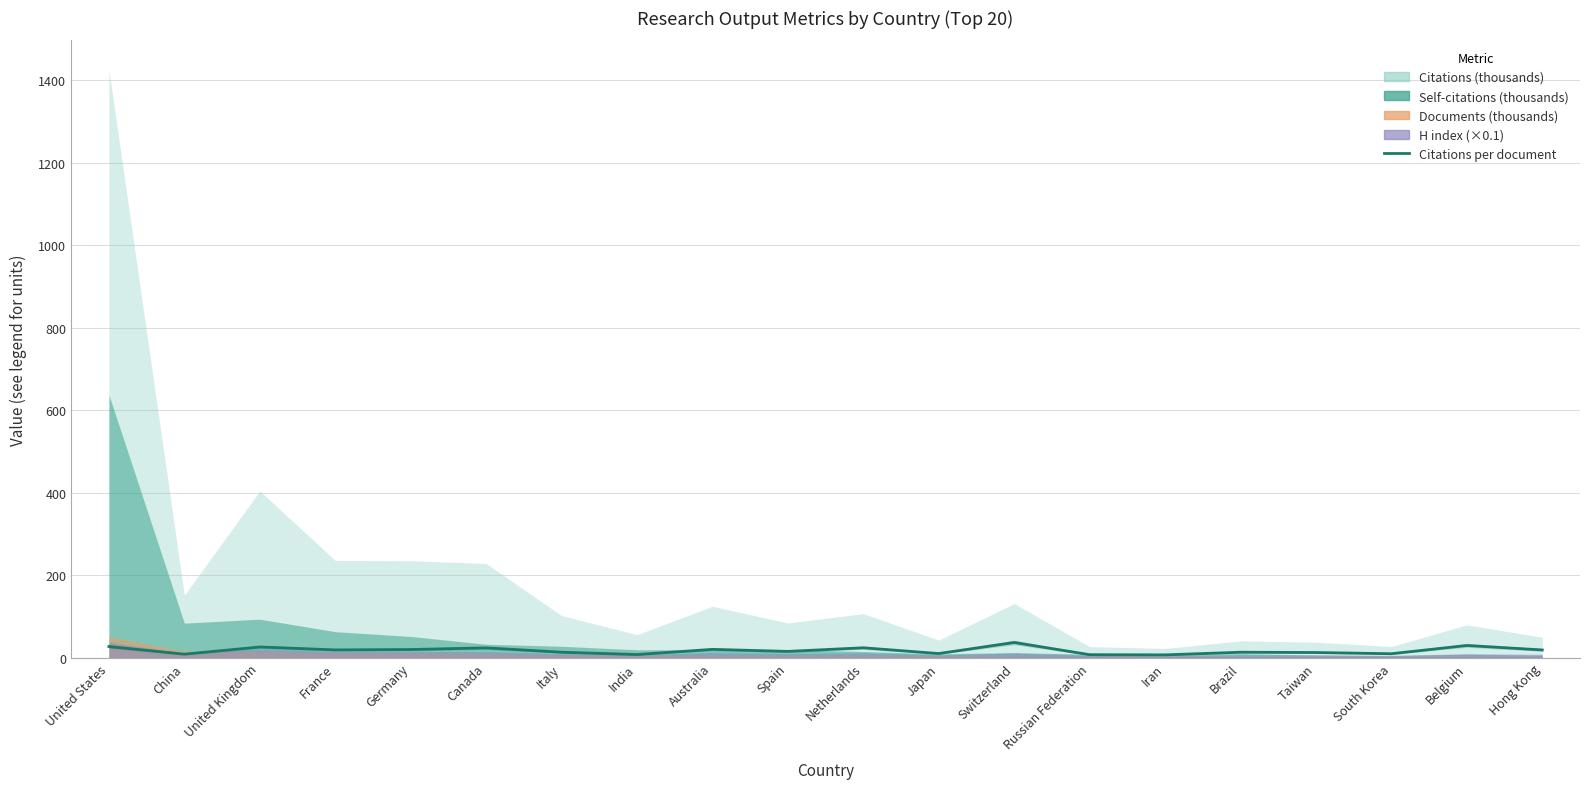

Which category has the lowest value across all series?

Iran